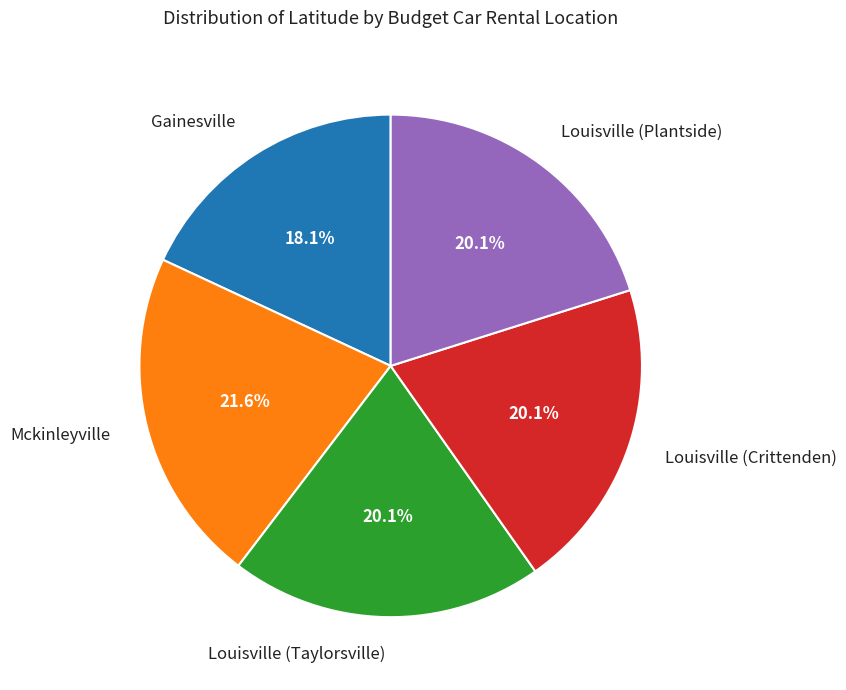

To the nearest percent, what is the average slice percentage?

20%